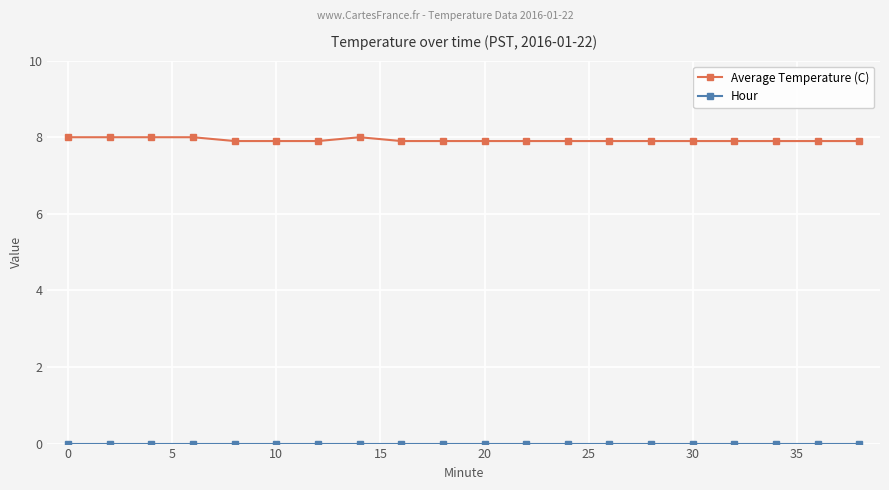

What is the average value of the Average Temperature (C) series?

7.9